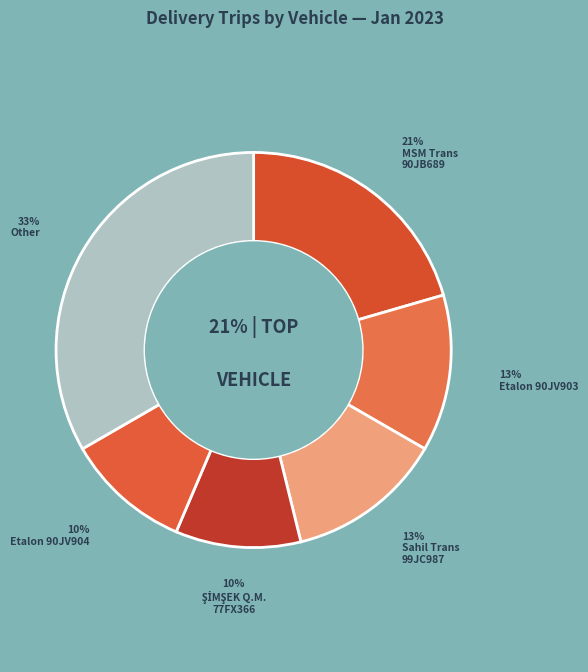

Is there any slice that represents more than half of the pie?

No